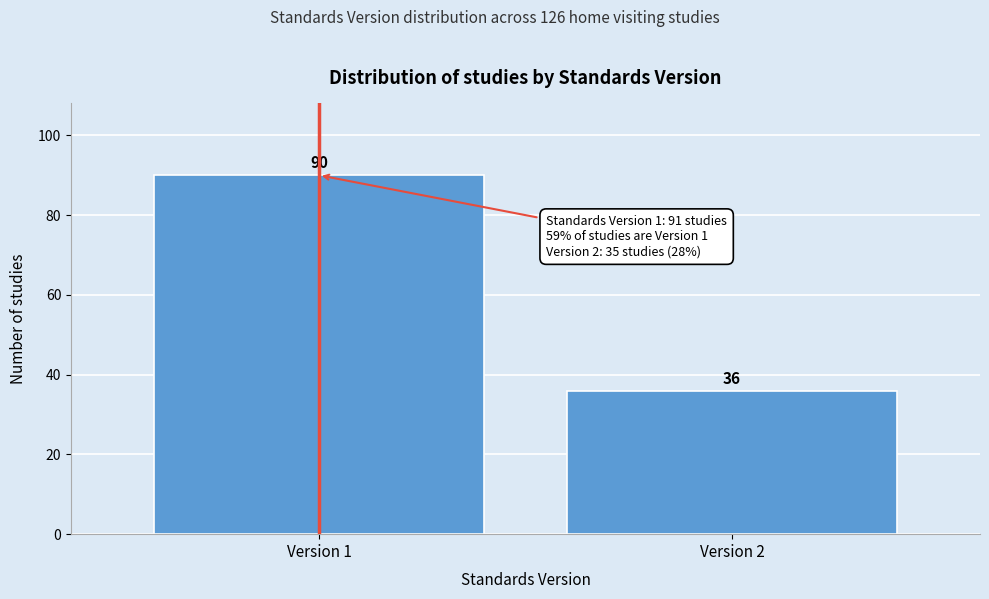

Reading left to right, extract all data points from this chart.

90	36